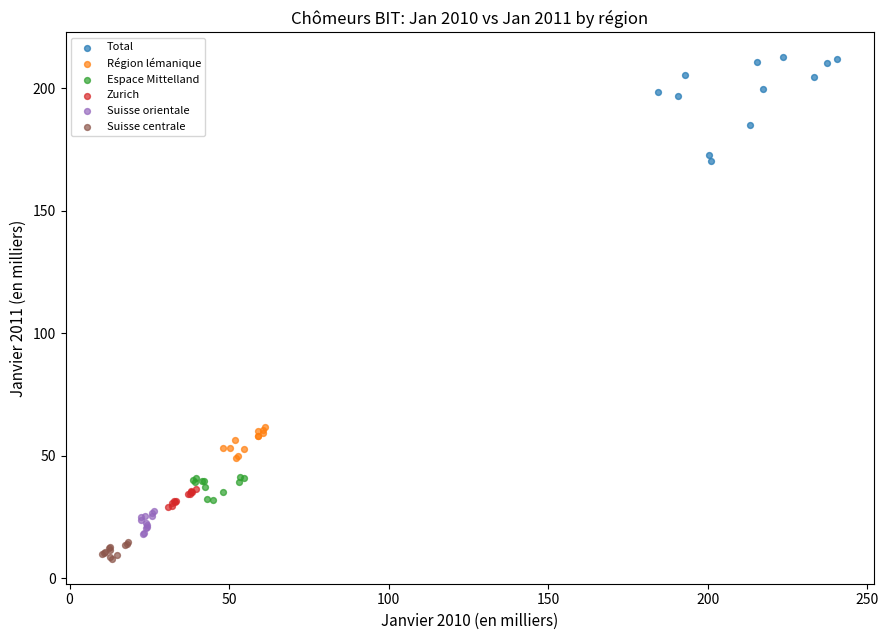

Which series reaches the maximum Y coordinate?

Total